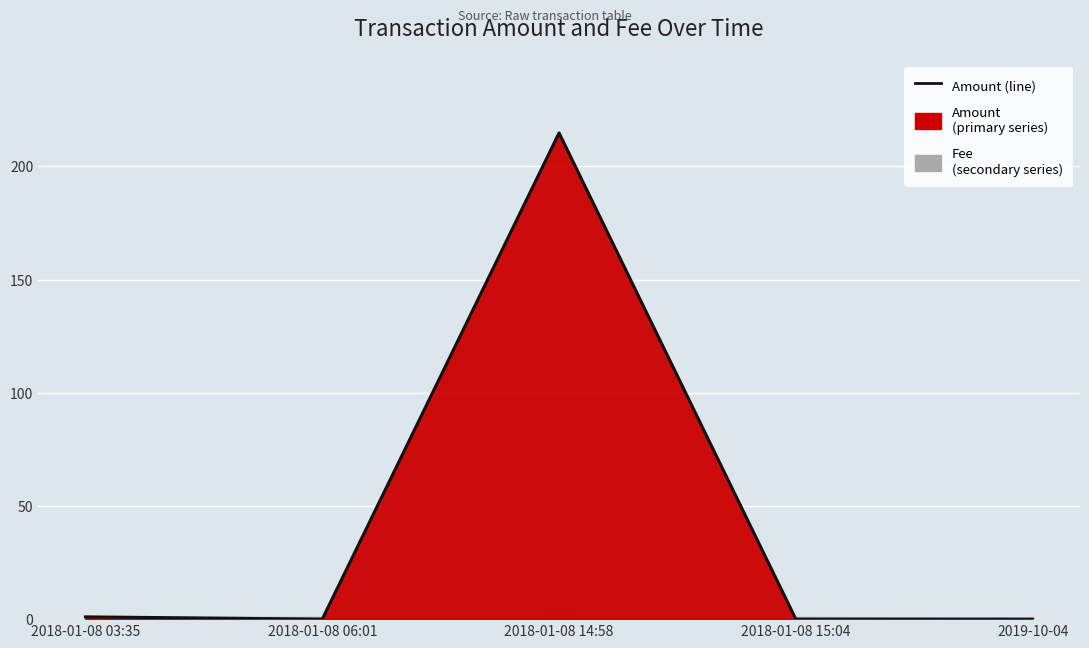

Reading right to left, extract all data points from this chart.

2019-10-04=0.0	2018-01-08 15:04=0.0	2018-01-08 14:58=214.8	2018-01-08 06:01=0.0	2018-01-08 03:35=1.0